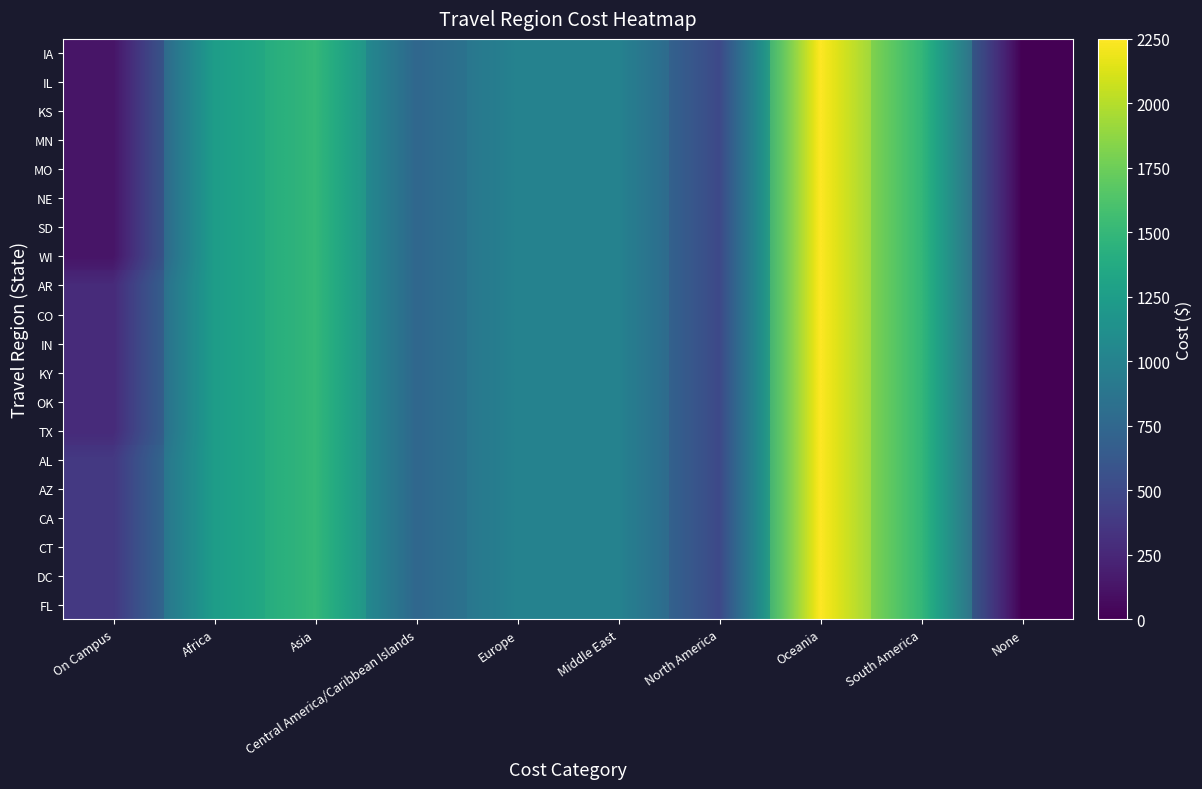

The MO series shows 1000 at Europe. True or false?

True